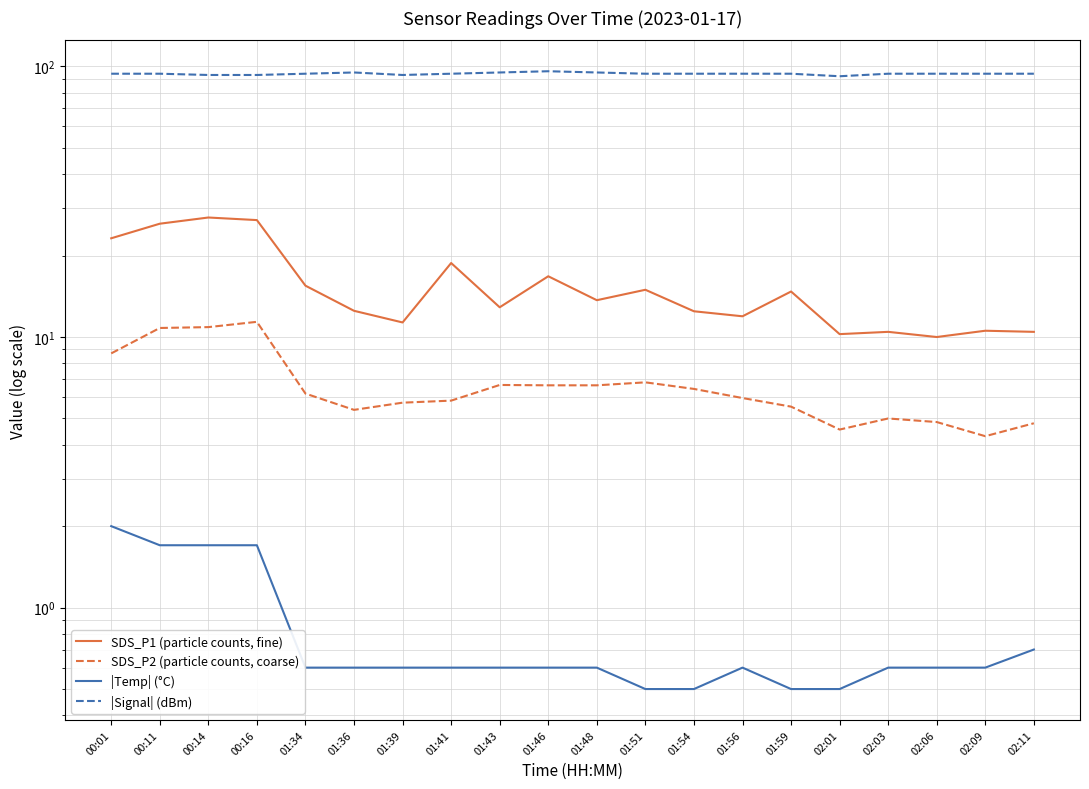

Count the number of data series in this chart.

4